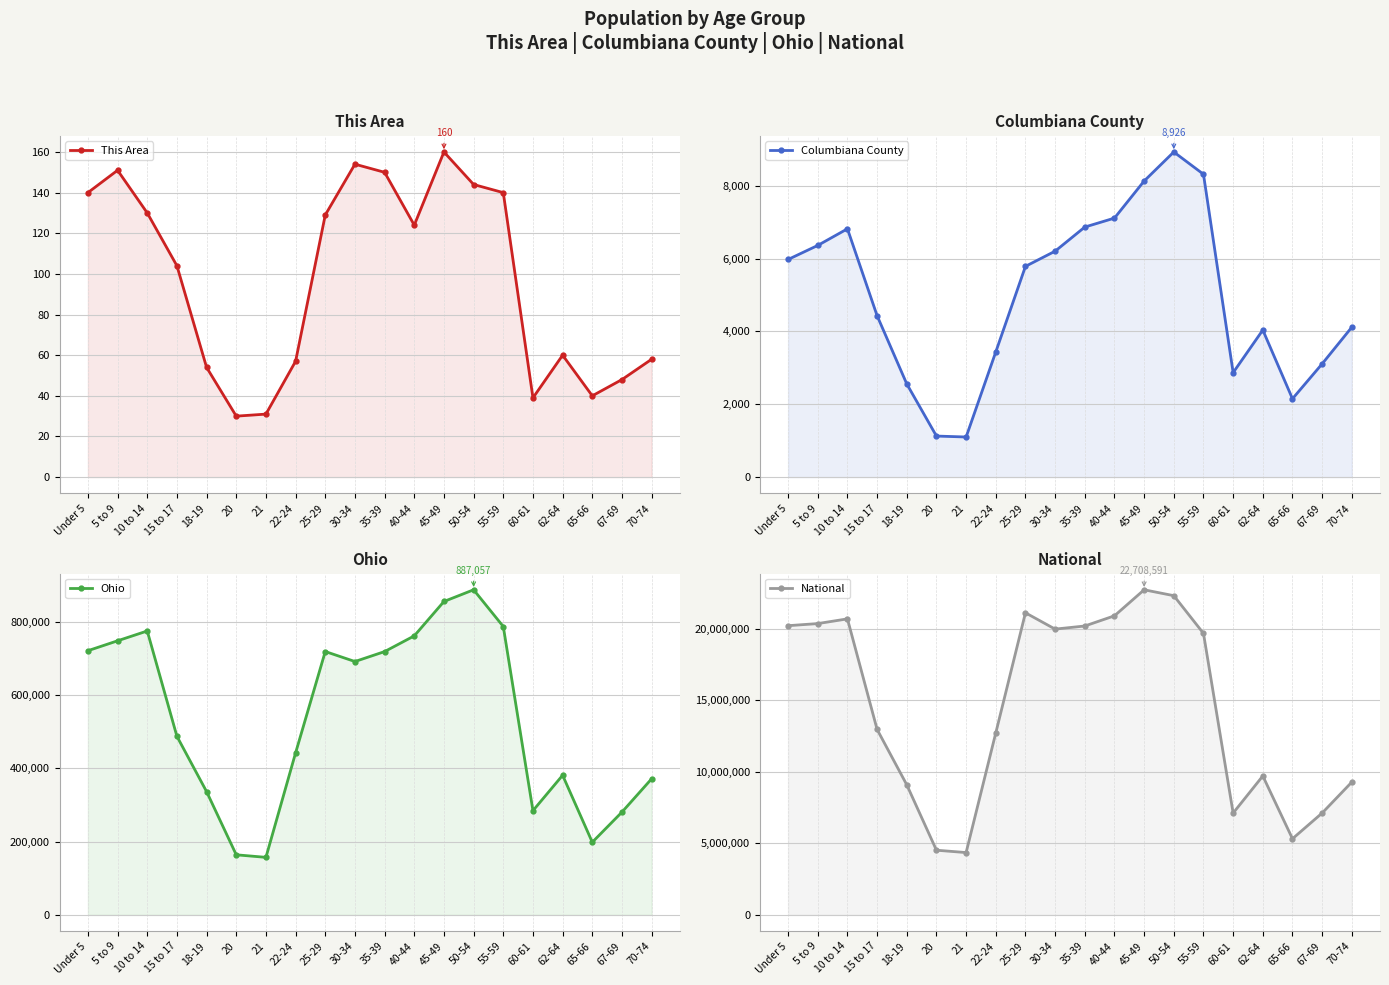

Which category has the highest value across all series?

45-49